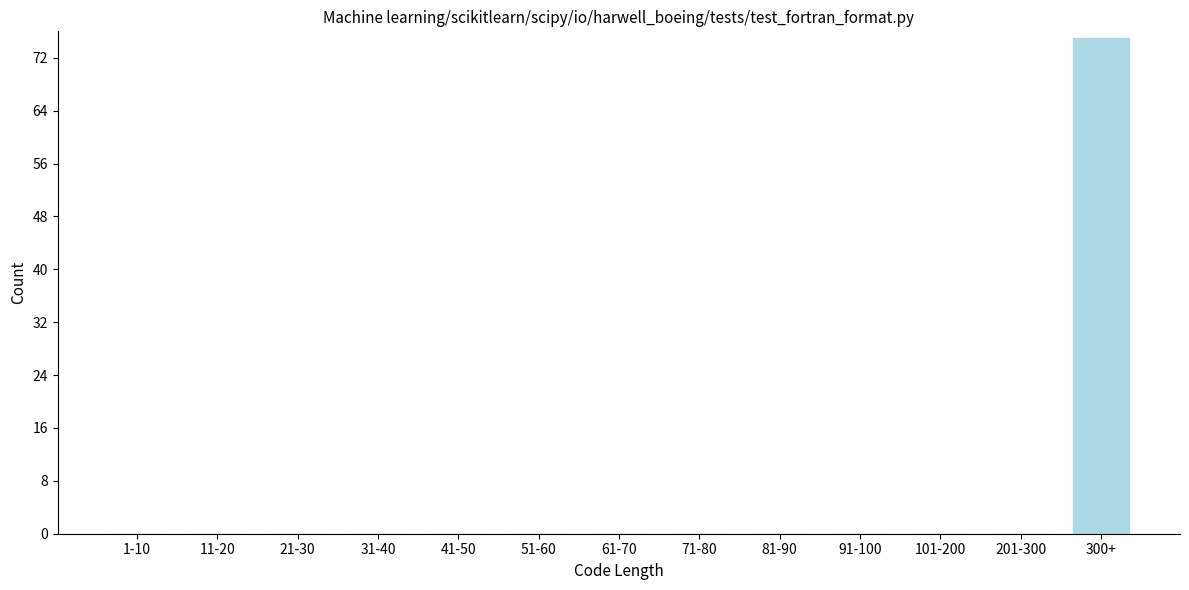

Reading left to right, list all the values displayed in this chart.

1-10=0	11-20=0	21-30=0	31-40=0	41-50=0	51-60=0	61-70=0	71-80=0	81-90=0	91-100=0	101-200=0	201-300=0	300+=75